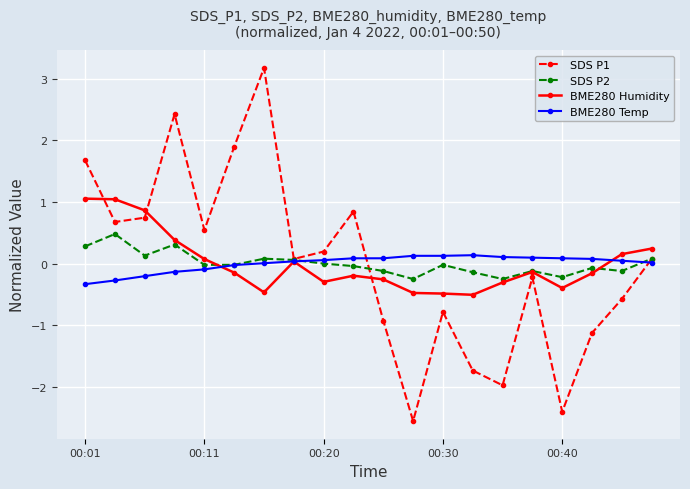

What is the value of the BME280 Humidity point at the 9th from the left?

-0.3